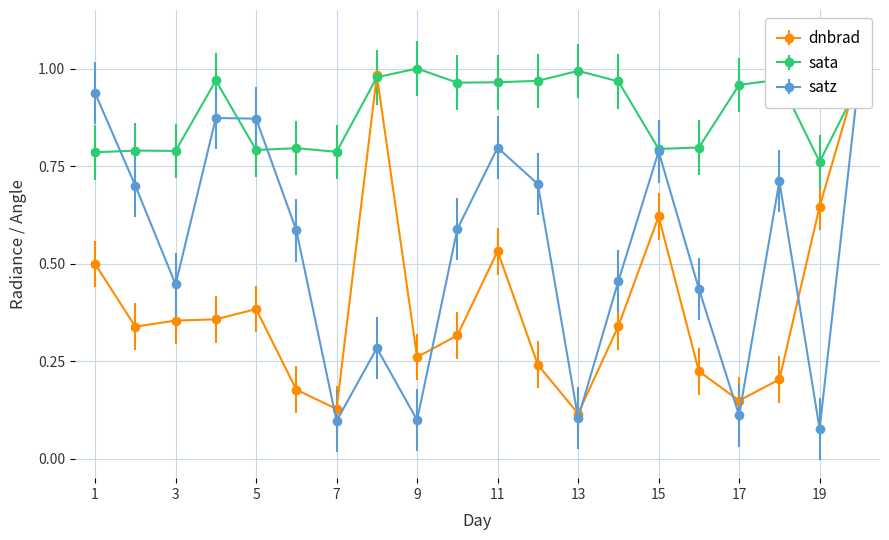

Rank the categories by sata value from highest to lowest.

9, 13, 8, 18, 4, 12, 14, 20, 11, 10, 17, 16, 6, 15, 5, 2, 3, 7, 1, 19